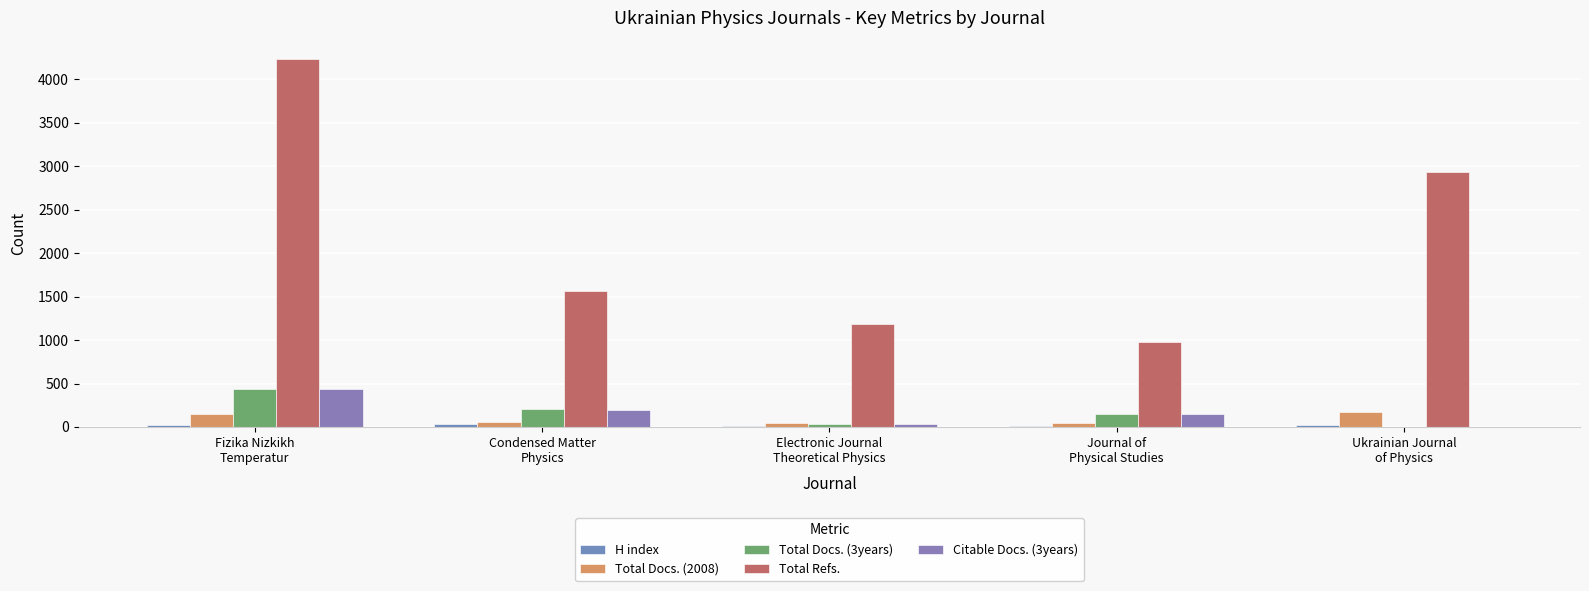

What is the maximum value shown in the chart?

4233